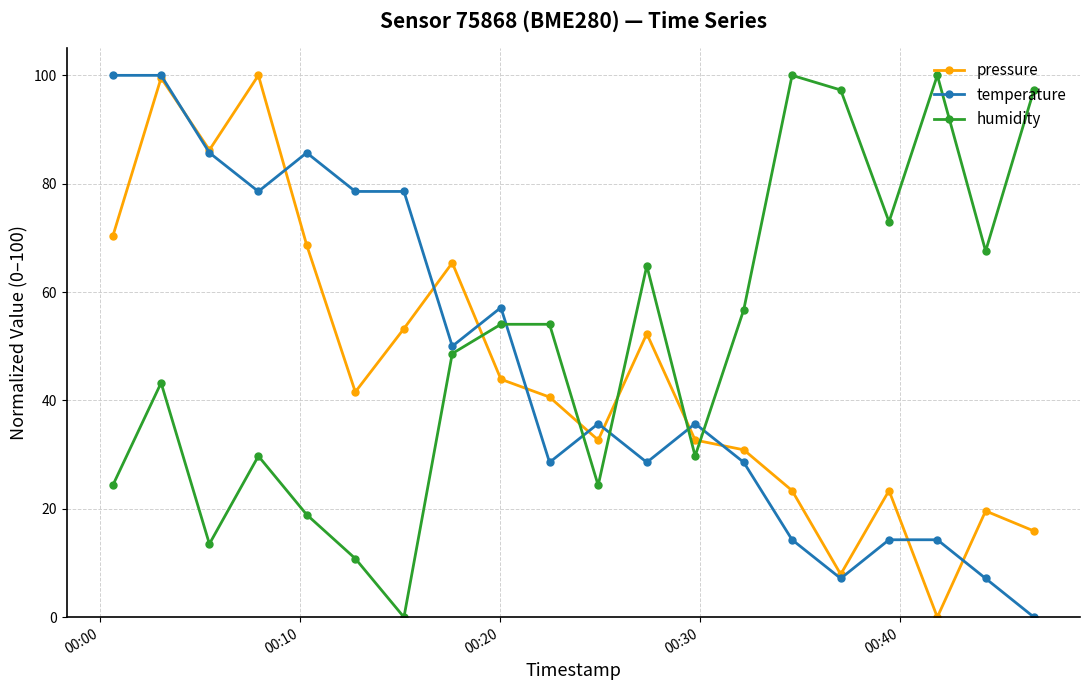

Reading left to right, transcribe all the data shown in this chart.

pressure: 70.3	99.5	86.2	100.0	68.7	41.6	53.3	65.4	43.9	40.6	32.7	52.3	32.7	30.9	23.4	7.9	23.4	0.0	19.6	15.9
temperature: 100.0	100.0	85.7	78.6	85.7	78.6	78.6	50.0	57.1	28.6	35.7	28.6	35.7	28.6	14.3	7.1	14.3	14.3	7.1	0.0
humidity: 24.3	43.2	13.5	29.7	18.9	10.8	0.0	48.6	54.1	54.1	24.3	64.9	29.7	56.8	100.0	97.3	73.0	100.0	67.6	97.3